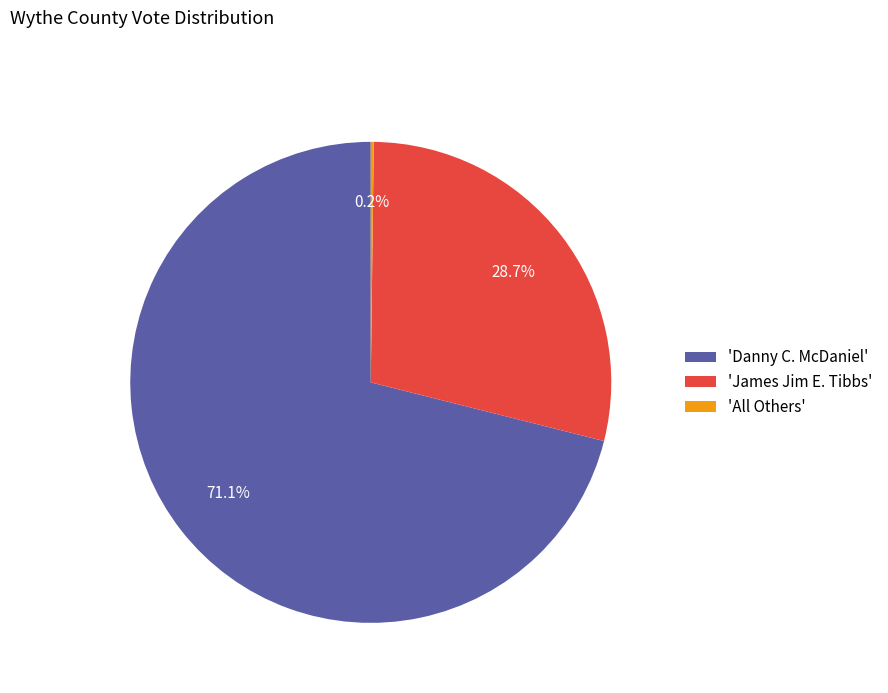

Is there any slice that represents more than half of the pie?

Yes